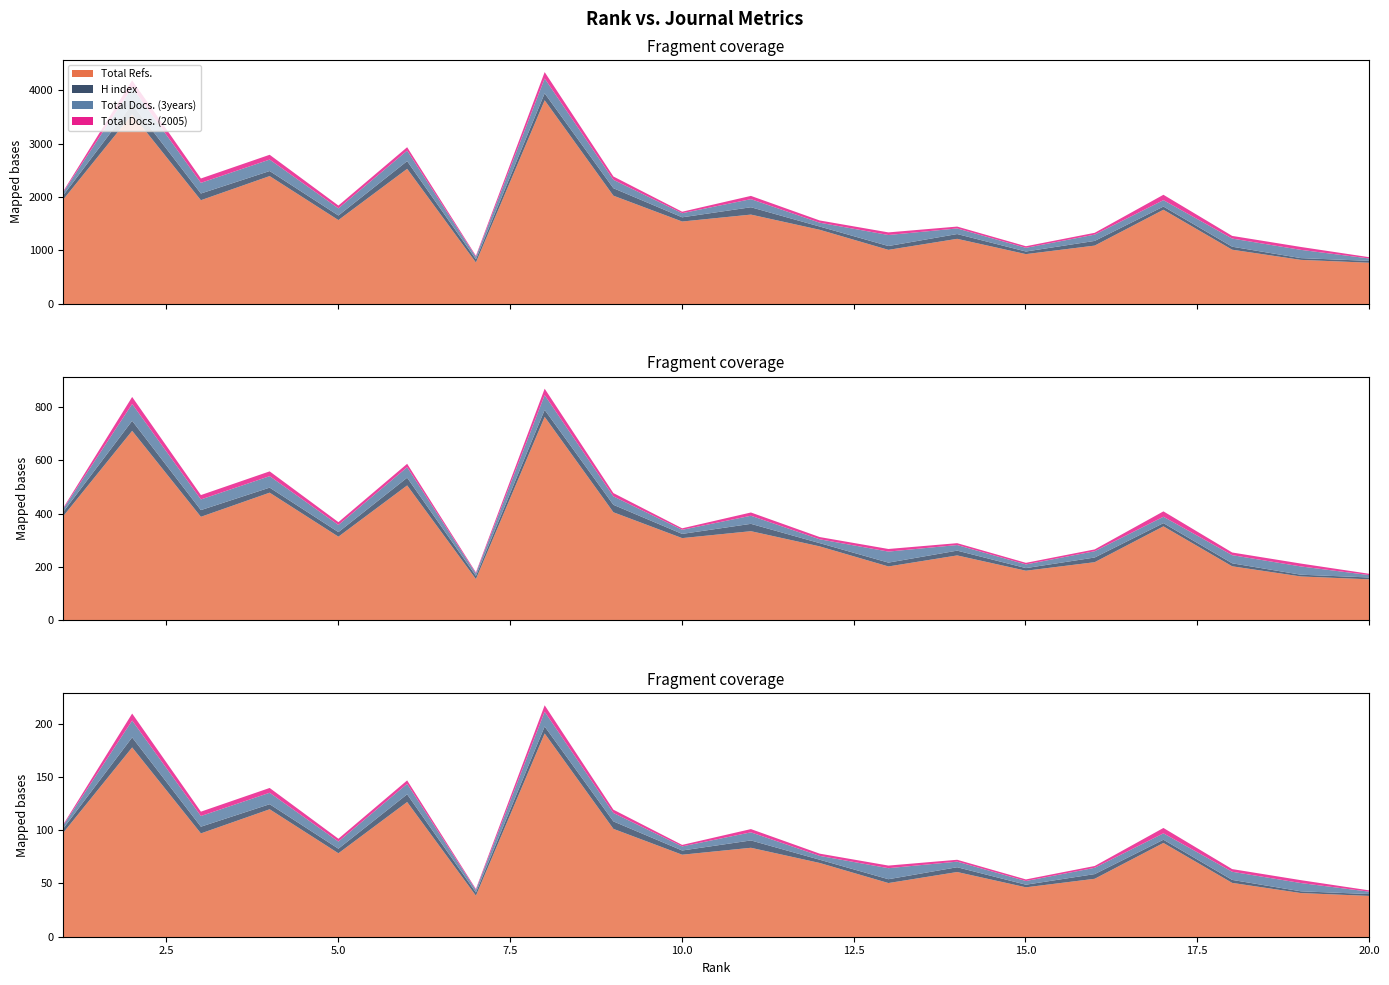

Is it true that H index equals 33 at 19?

True